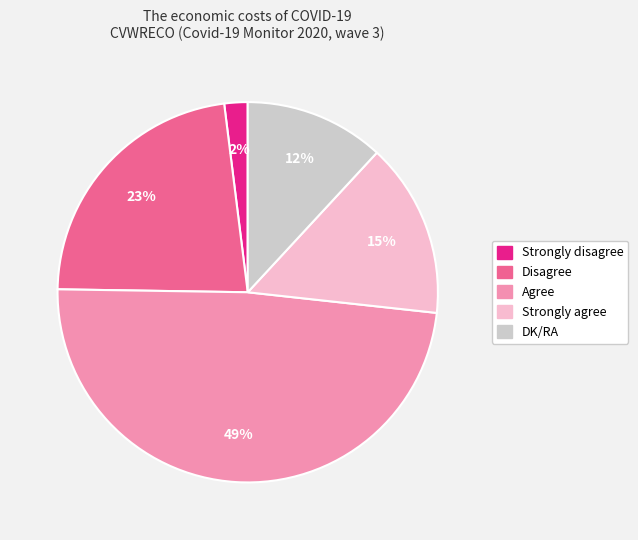

Count the number of slices in the pie.

5